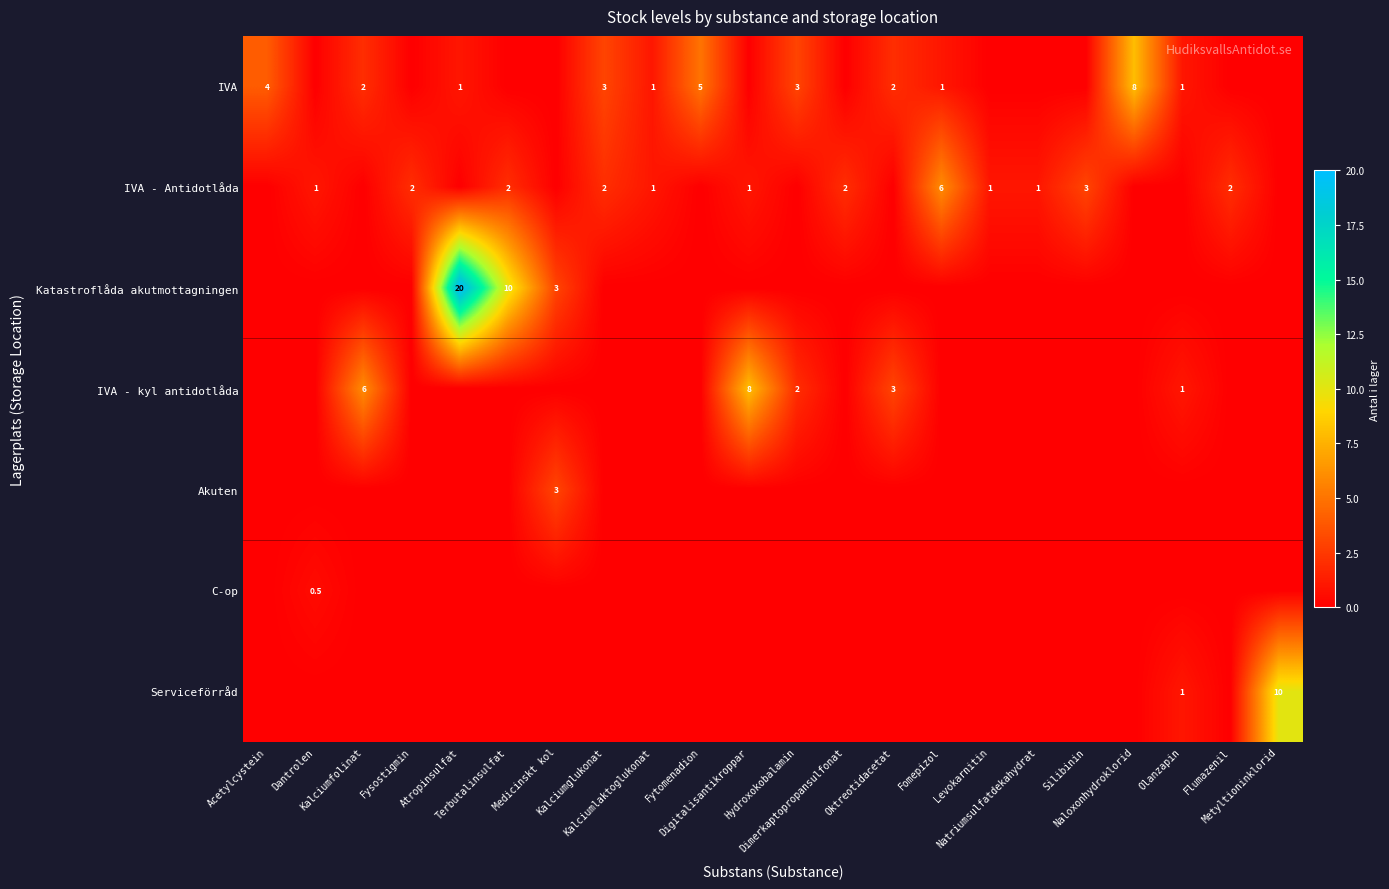

What is the maximum value shown in the chart?

20.0